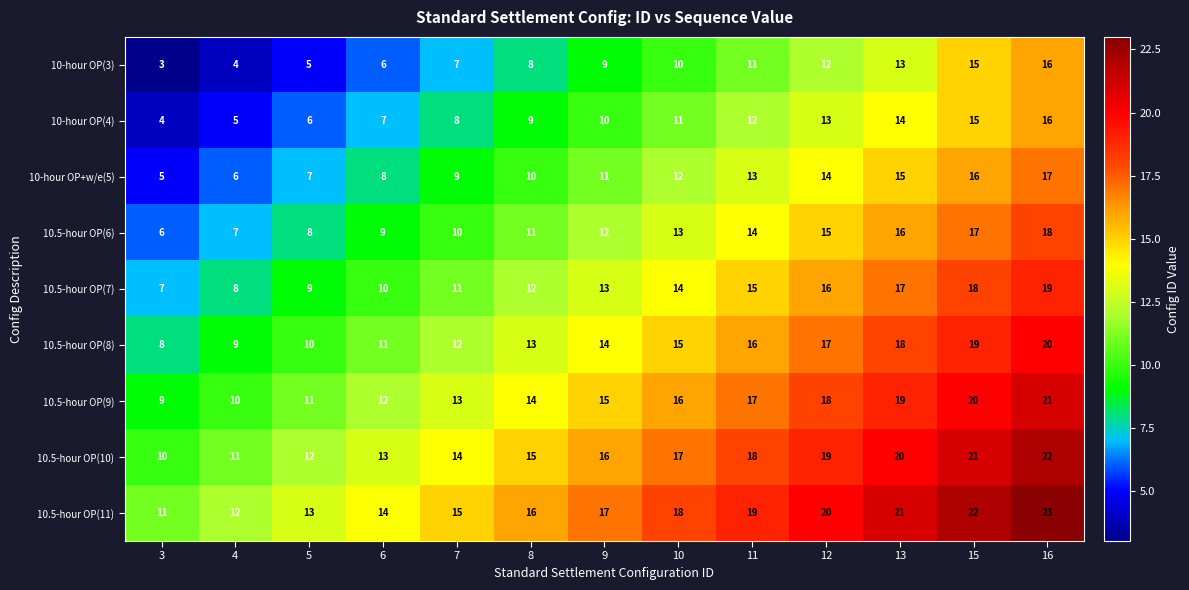

Is it true that 10.5-hour OP(11) equals 17 at 9?

True